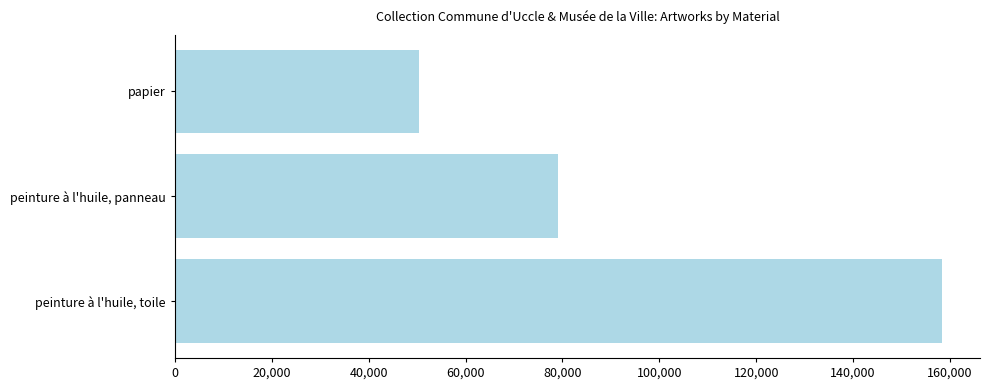

Read the value at peinture à l'huile, panneau.

79133